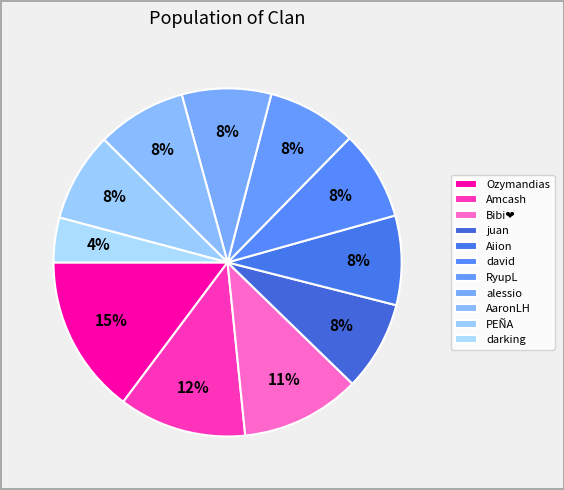

Which category has the smallest portion of the pie?

darking